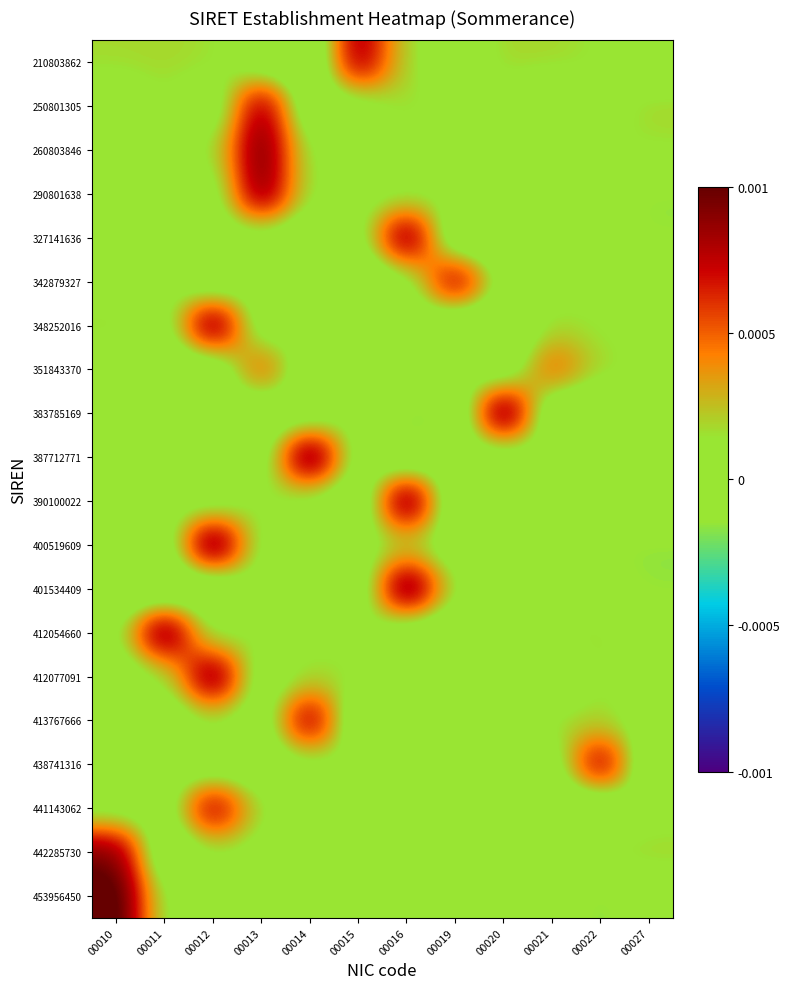

Between 00021 and 00019, which is larger?

00021